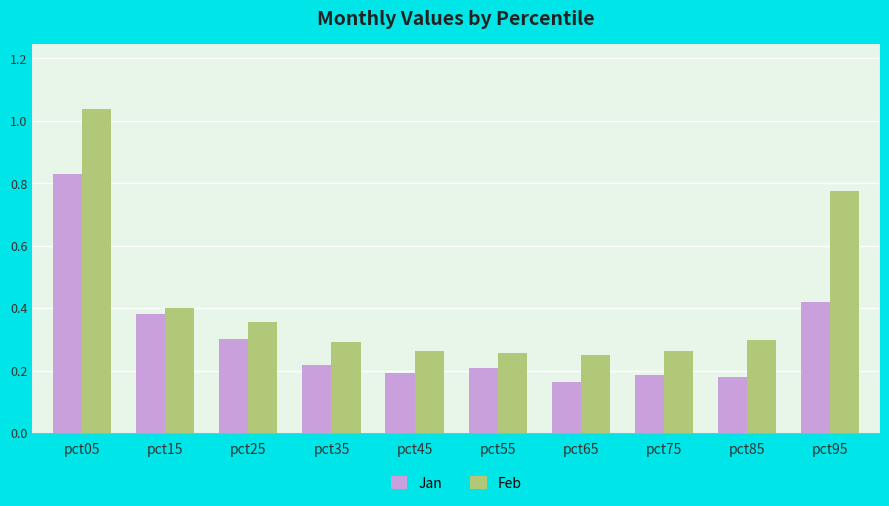

Which series has the largest total across all categories?

Feb